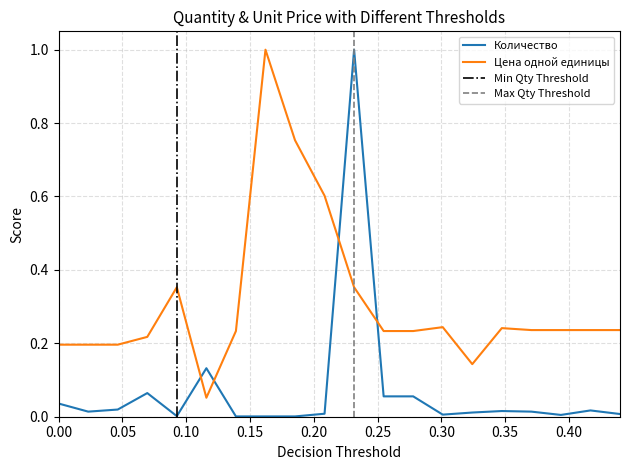

True or false: Количество and Цена одной единицы intersect in this chart.

True